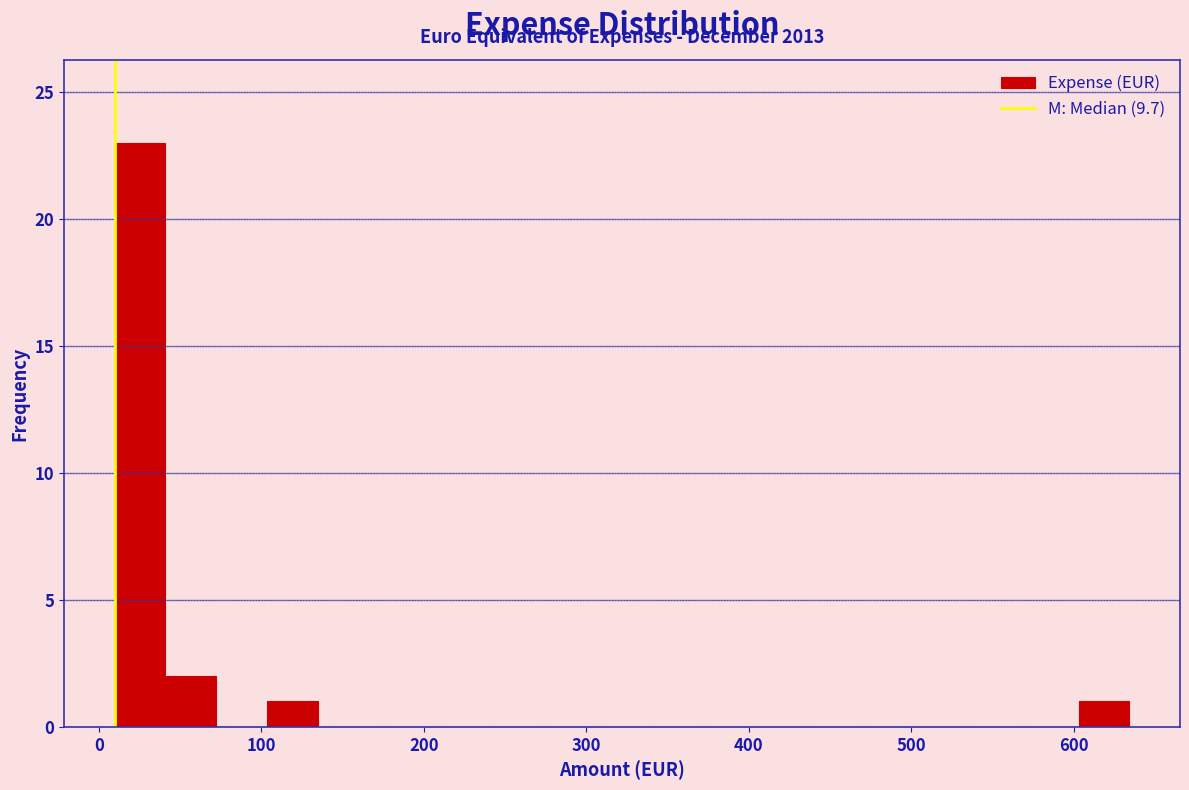

Read against the x-axis, roughly where is the centre of the tallest bar?

30